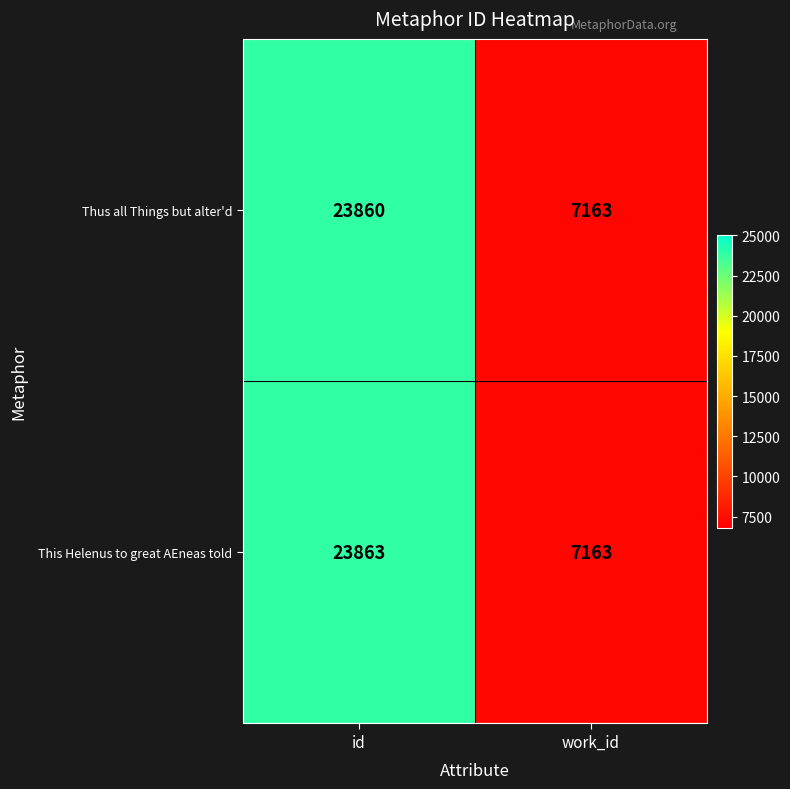

Between id and work_id, which series saw the biggest shift?

This Helenus to great AEneas told